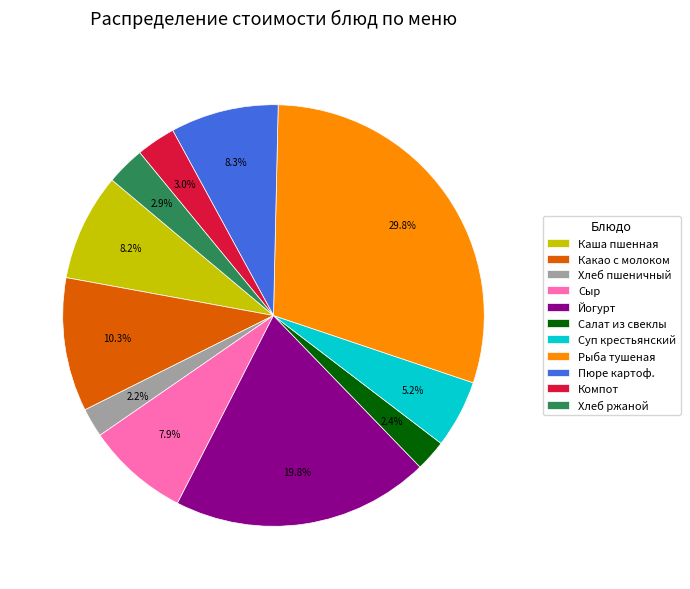

Is Хлеб пшеничный the majority of the pie?

No